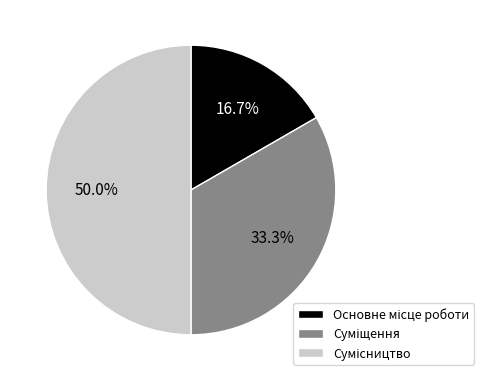

What is the total percentage of Основне місце роботи and Суміщення?

50.0%